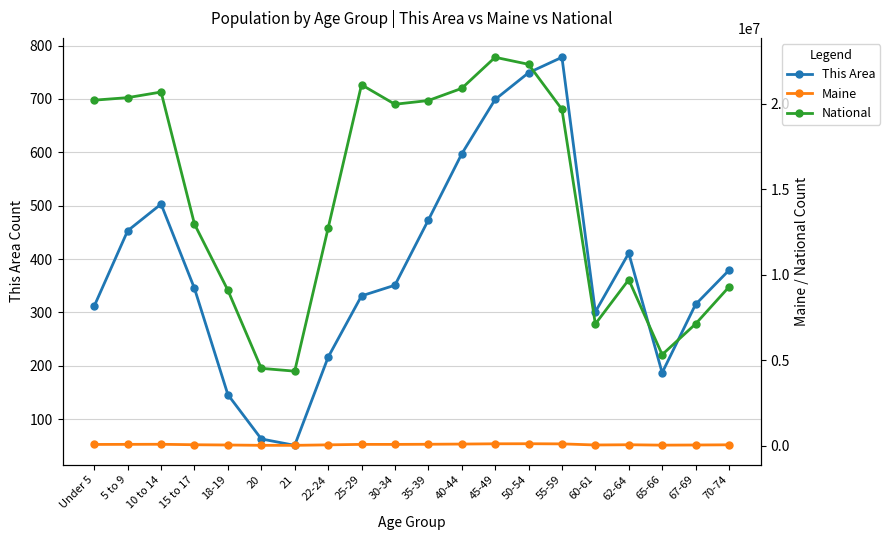

Rank the series by their maximum value, from lowest to highest.

This Area, Maine, National